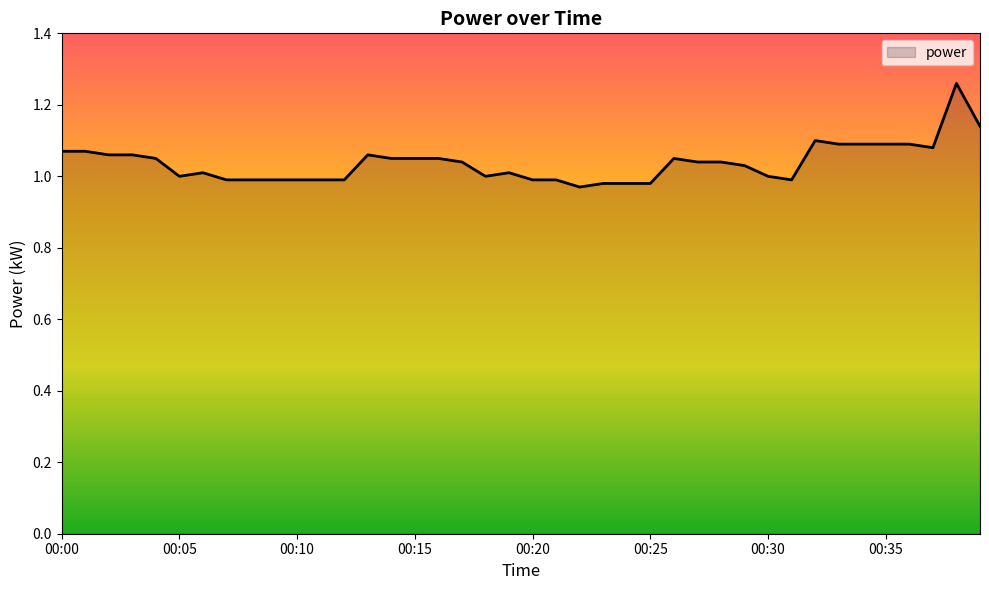

What is the difference between the maximum and minimum values?

0.3